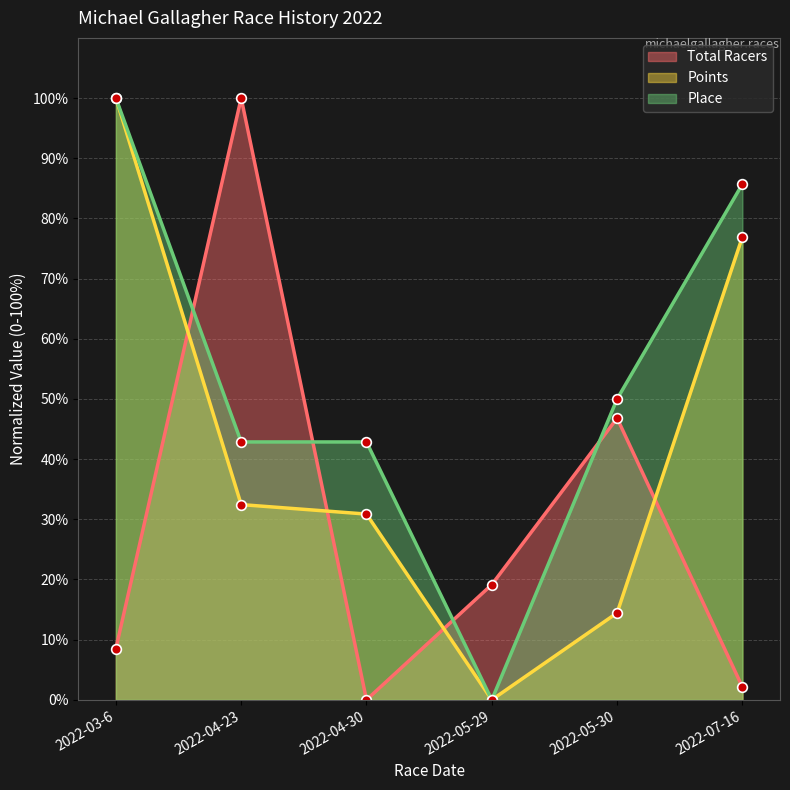

In Points, how many points are lower than both neighbors (excluding endpoints)?

1